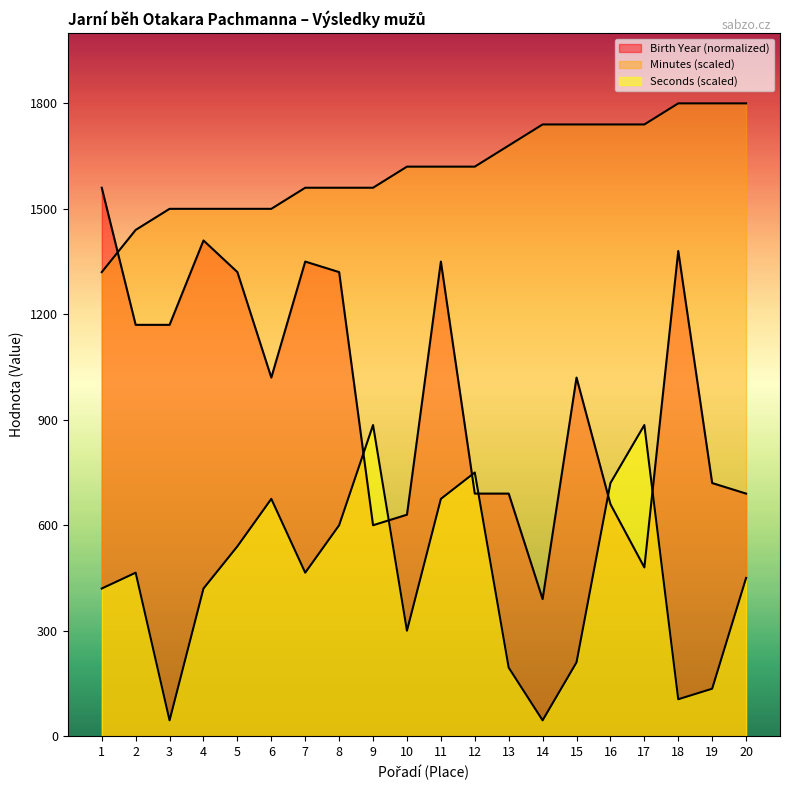

What is the maximum value for Minutes?

1800